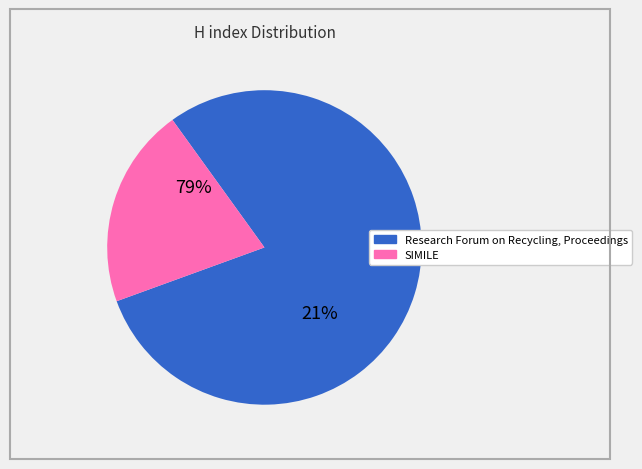

To the nearest percent, what is the difference between the SIMILE and Research Forum on Recycling, Proceedings slice percentages?

59%